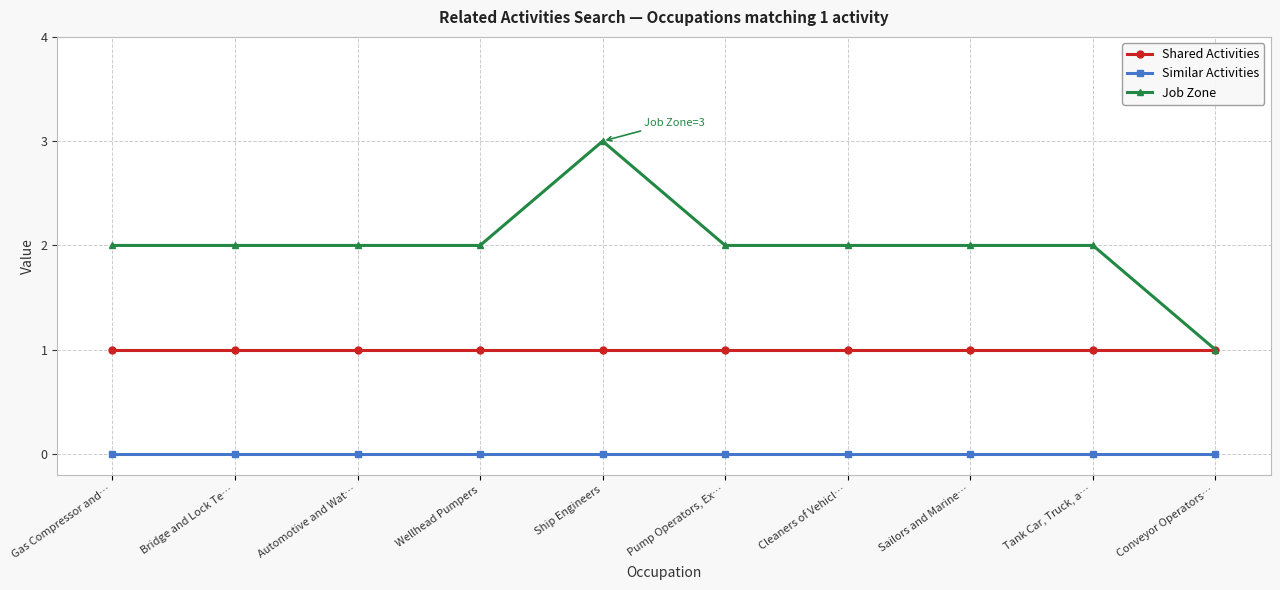

The value of Job Zone at Wellhead Pumpers is 1. True or false?

False